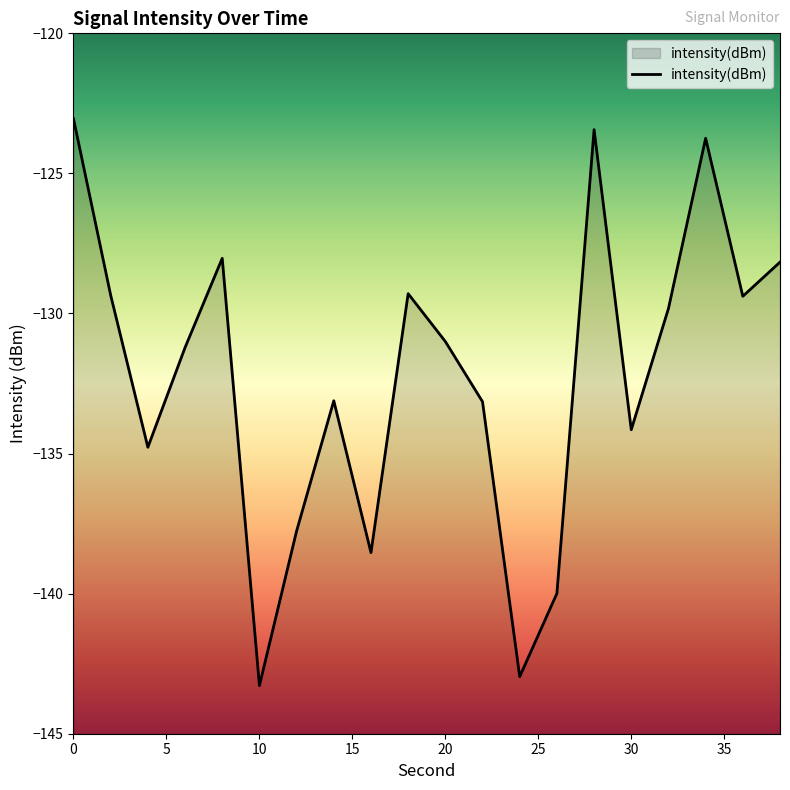

Reading right to left, what are all the values shown in this chart?

-128.2	-129.4	-123.7	-129.8	-134.1	-123.4	-140.0	-143.0	-133.1	-131.0	-129.3	-138.5	-133.1	-137.8	-143.3	-128.0	-131.2	-134.8	-129.3	-123.0